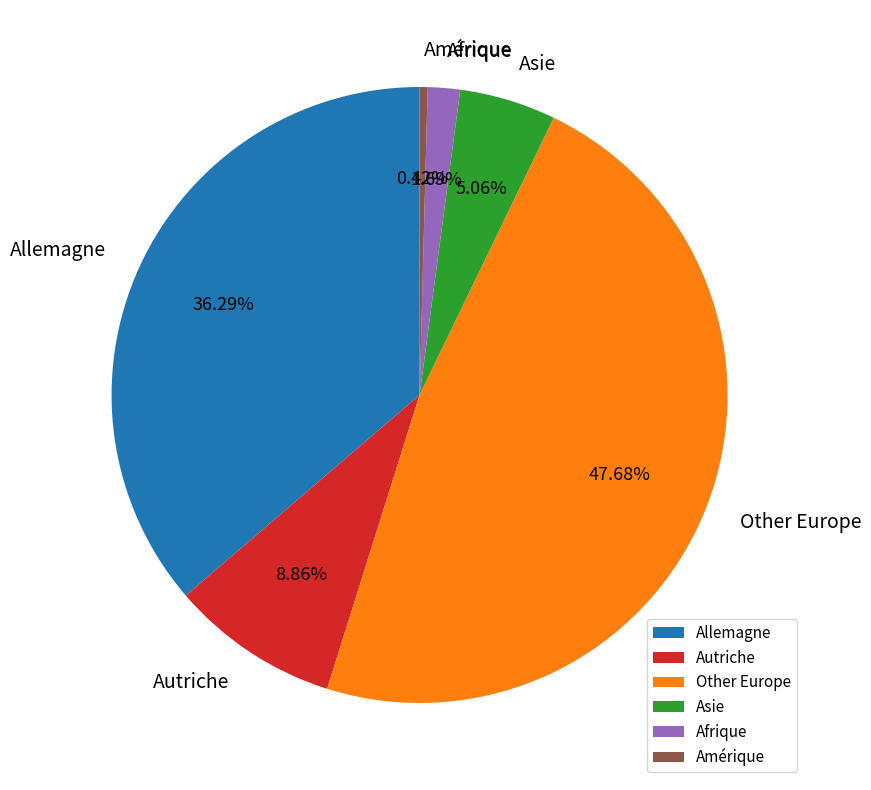

Is there a majority slice in this chart?

No